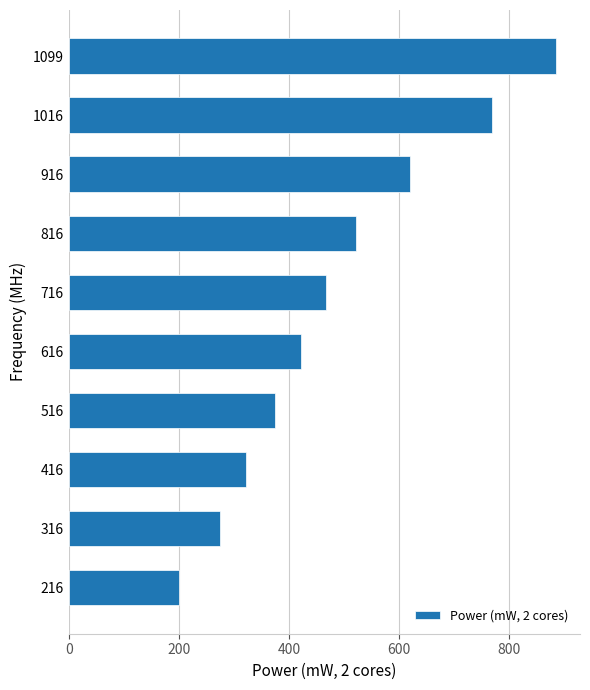

List the labels in order of value, largest first.

1099, 1016, 916, 816, 716, 616, 516, 416, 316, 216